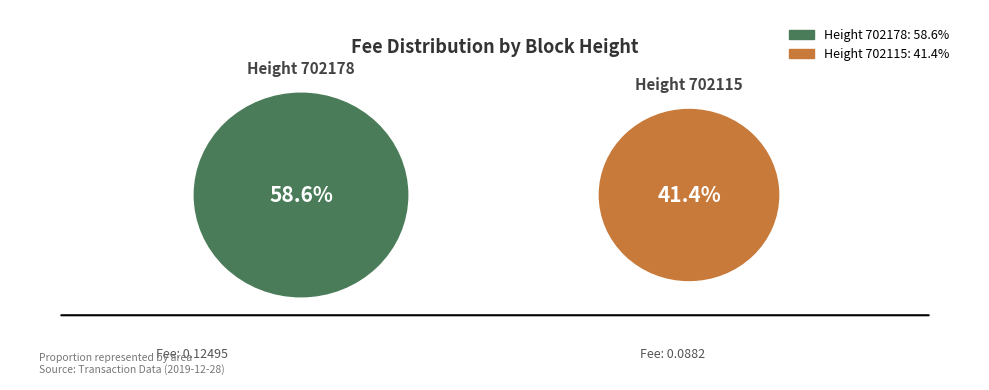

To the nearest percent, what percentage of the pie is 702115?

41%